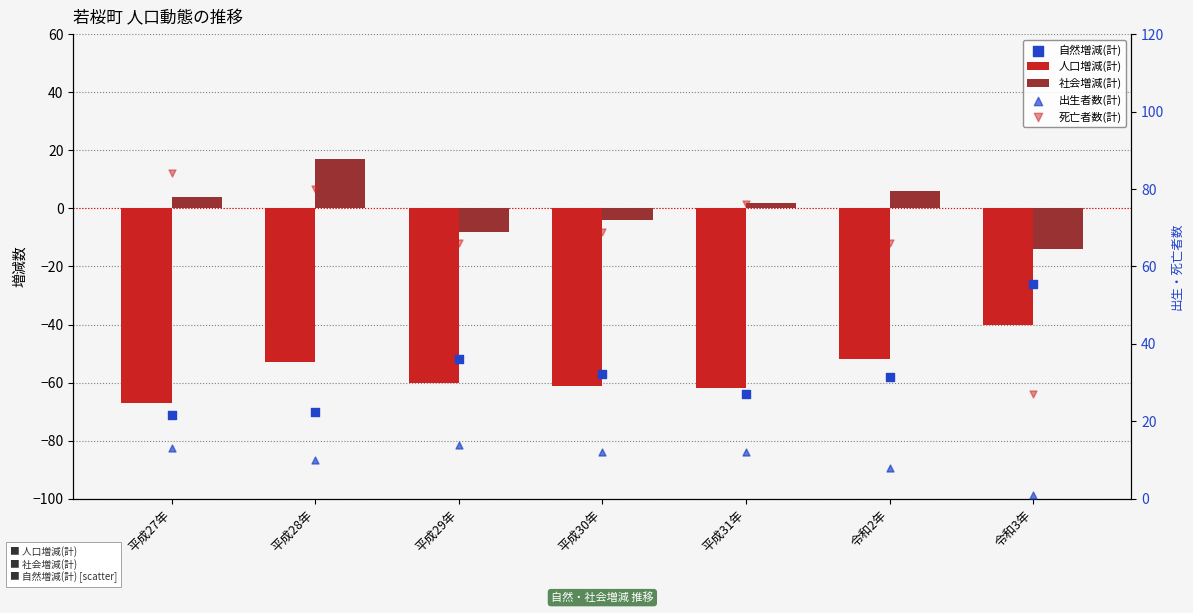

At which category is the sum across all series the highest?

平成28年